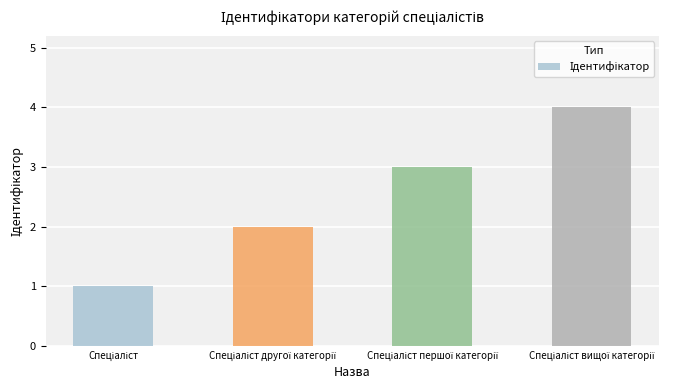

What is the difference between the maximum and minimum values?

3